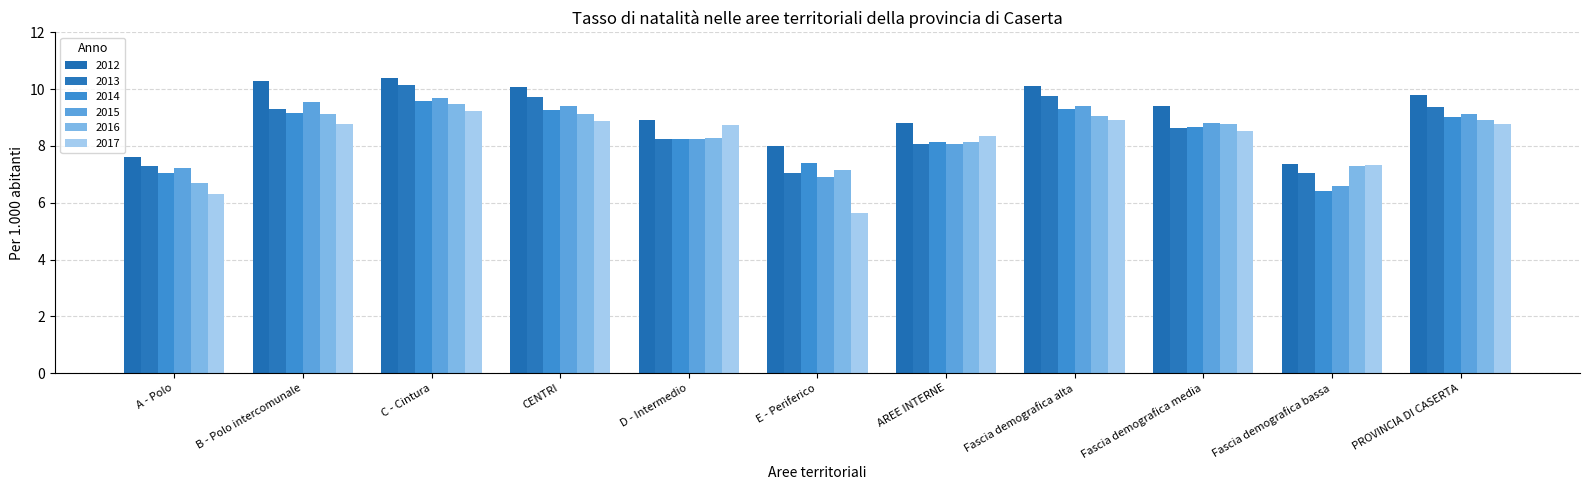

Read the 2014 value at Fascia demografica alta.

9.3